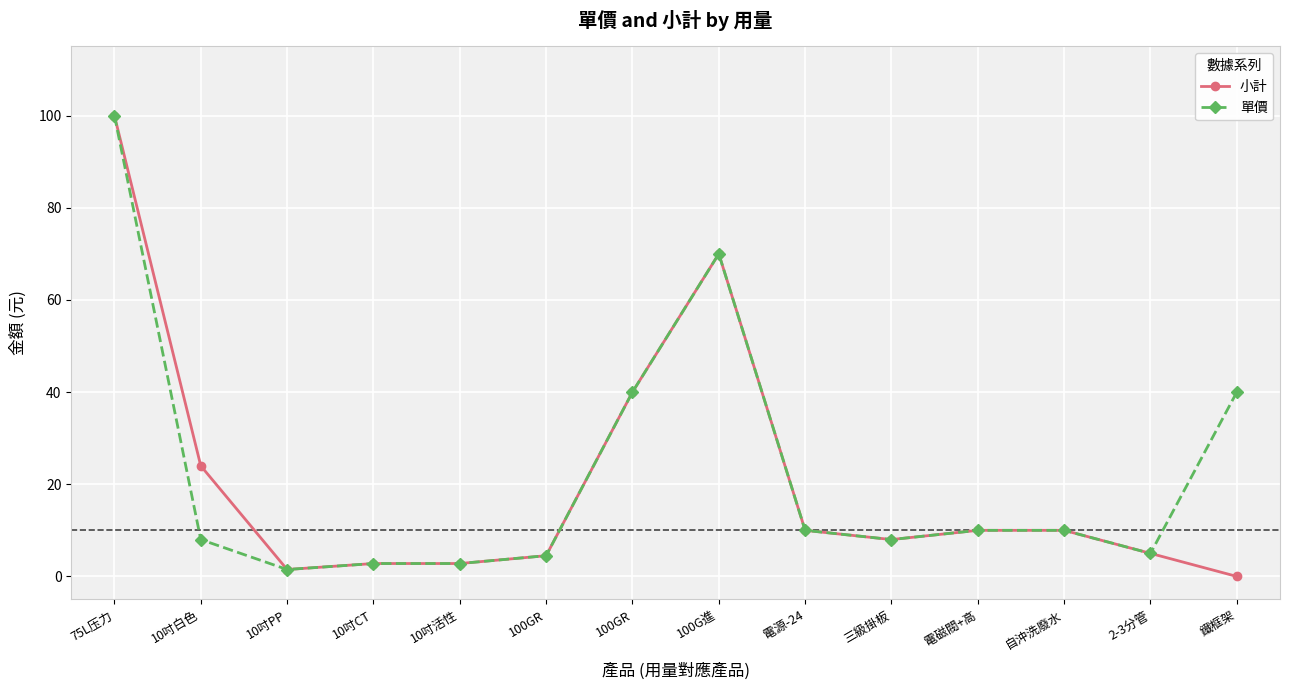

What are all the series names shown in the legend?

小計, 單價